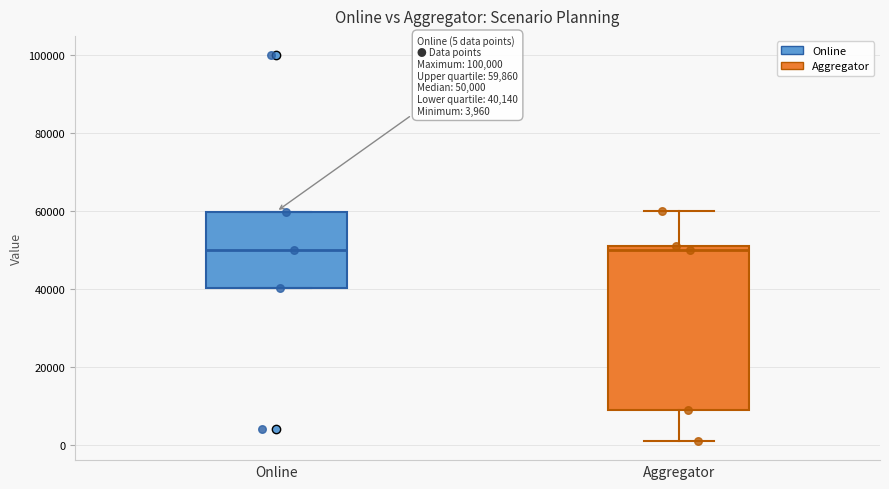

Which box is the tallest, from its lower edge to its upper edge?

Aggregator